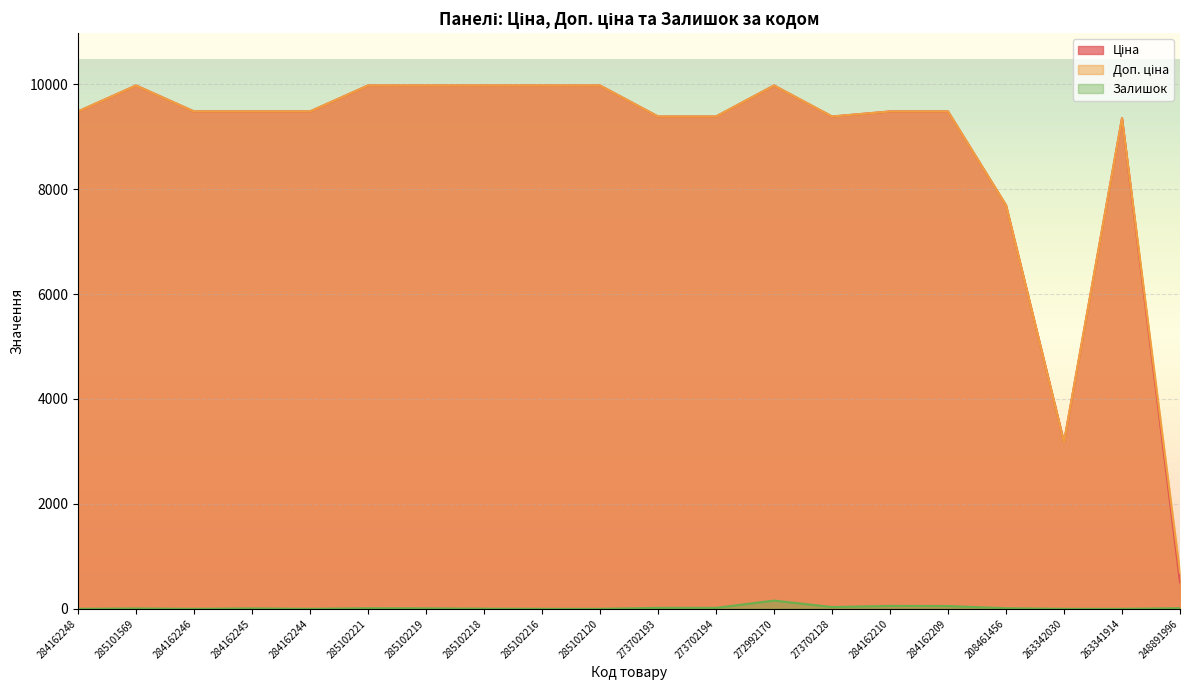

What is the total value across all series at 285101569?

19957.0